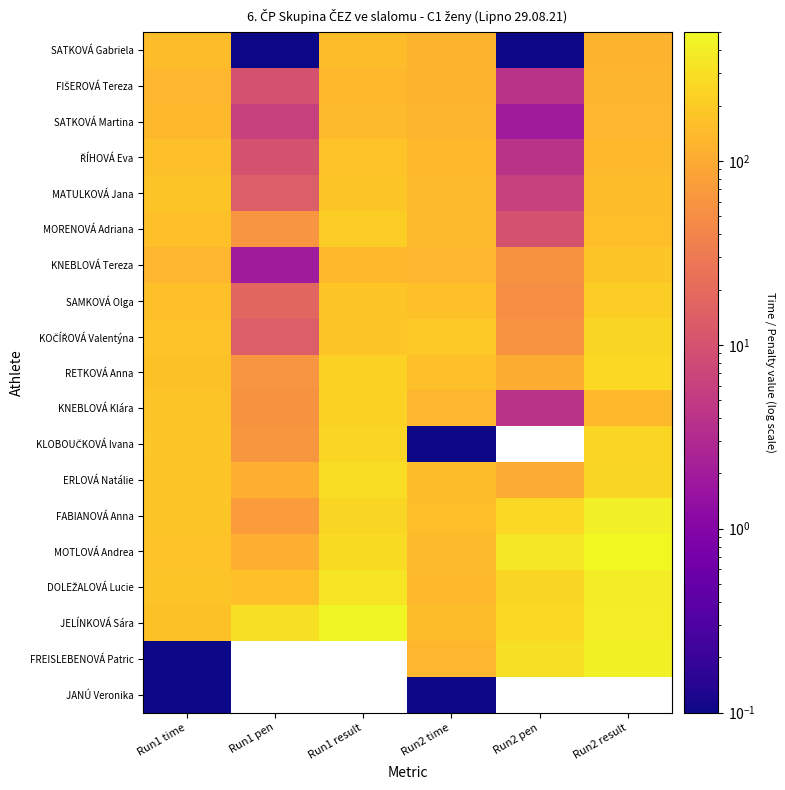

What is the sum of the FREISLEBENOVÁ Patric values at Run1 time and Run2 result?

434.6